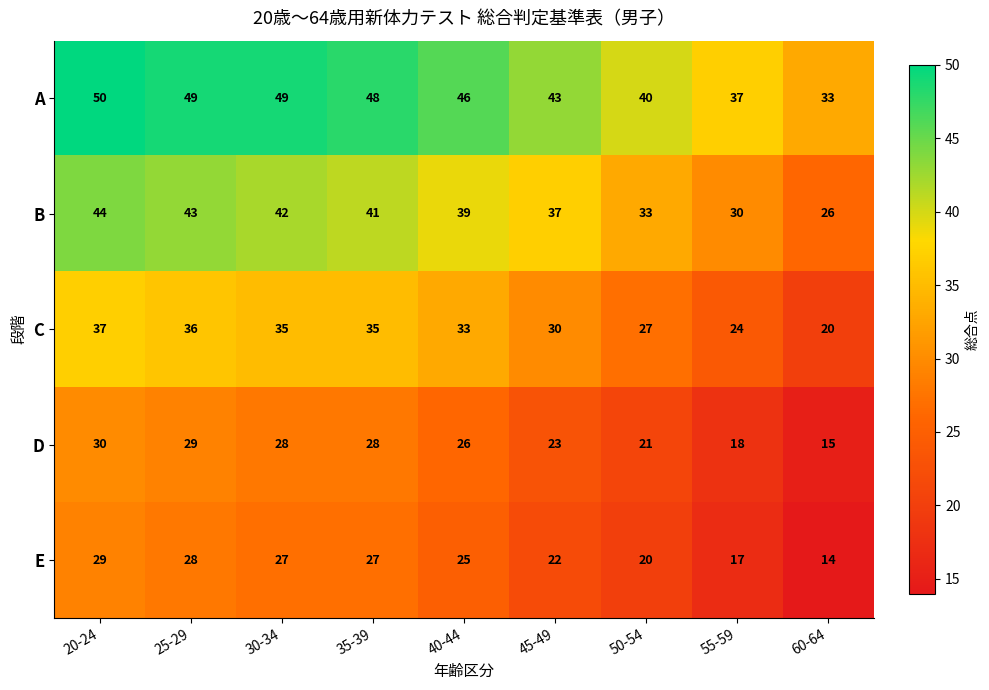

How many data points in B are less than 39?

4